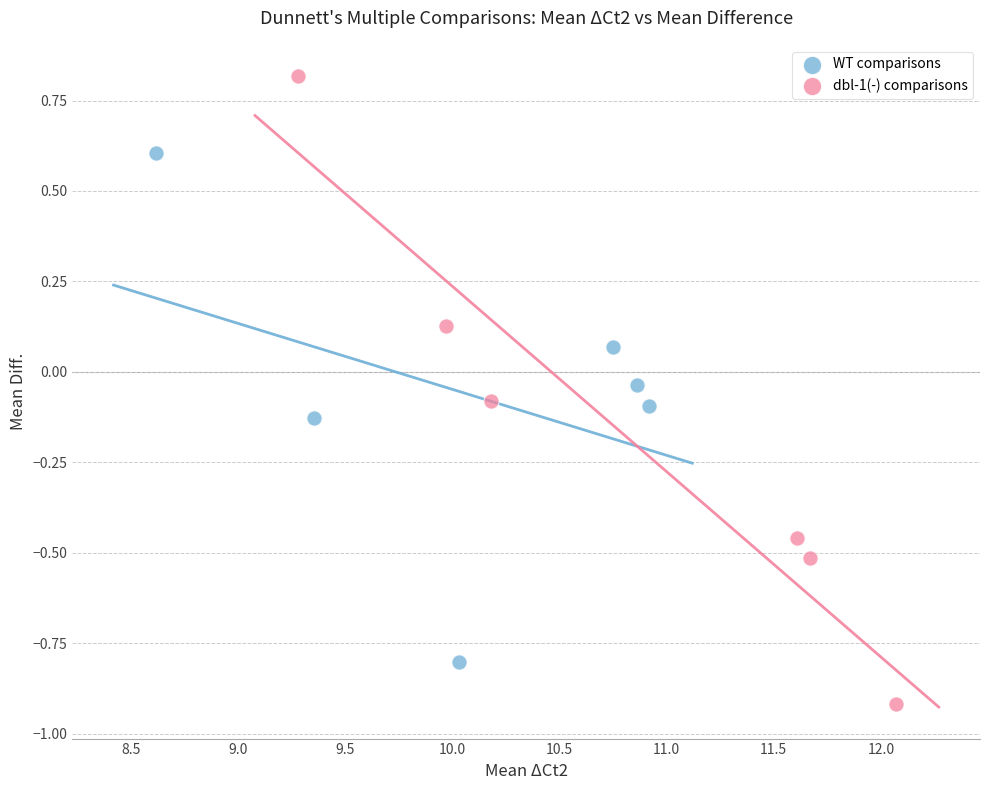

What are all the series names shown in the legend?

WT comparisons, dbl-1(-) comparisons